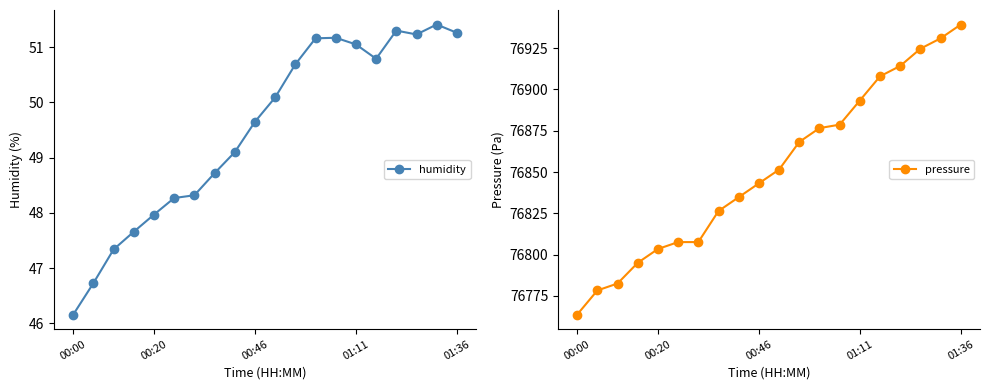

The value of humidity at 01:36 is 51.3. True or false?

True